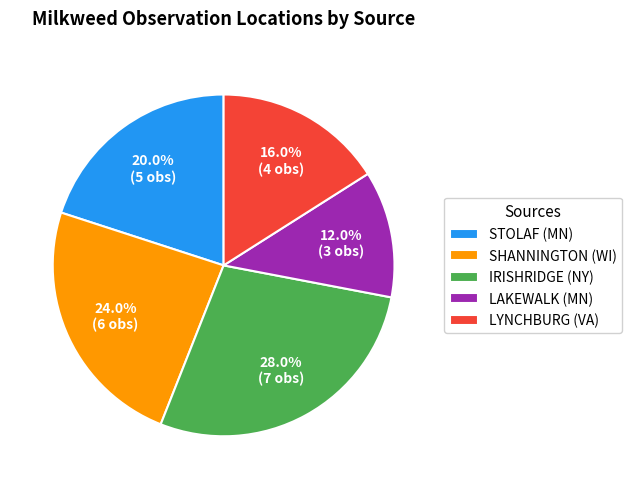

Which slice is the smallest?

LAKEWALK (MN)